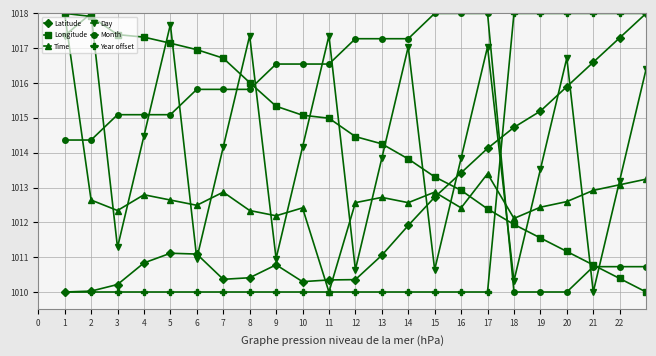

Which series has the largest total across all categories?

Month